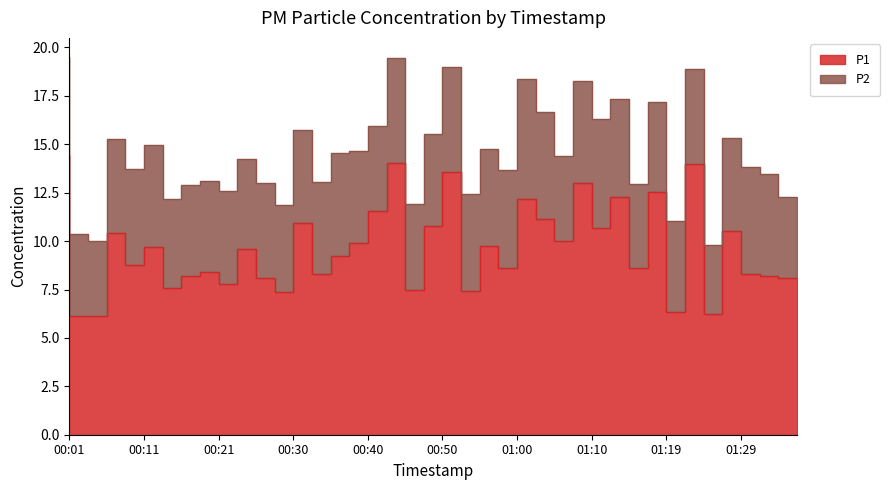

The value at 00:25 is 14.7. True or false?

False